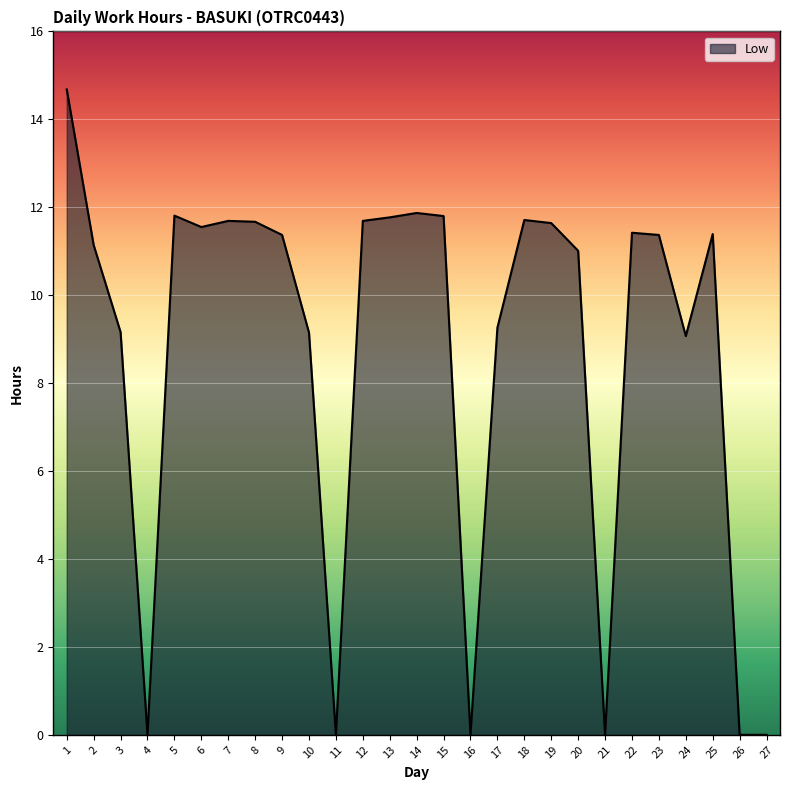

Is it true that the value at 7 is 11.7?

True